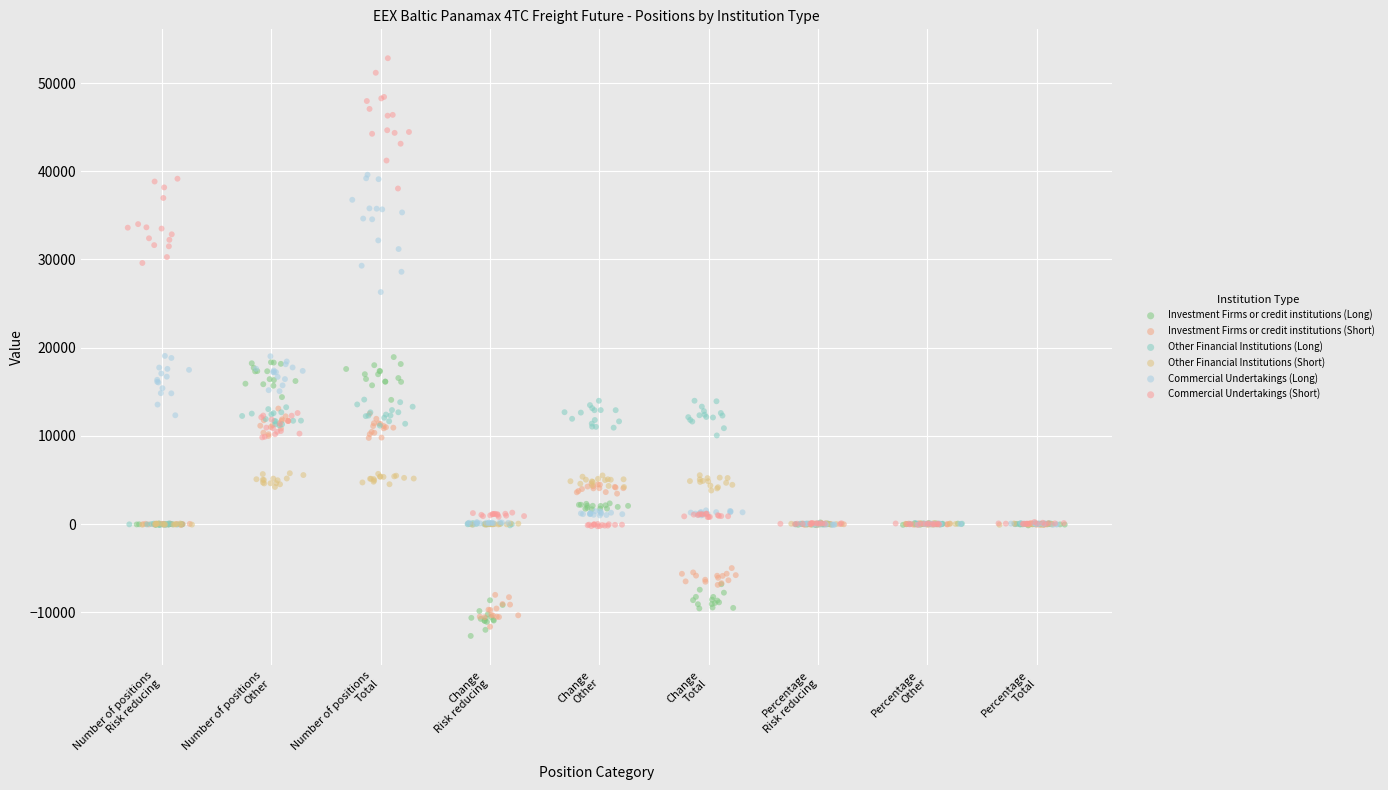

Which series contains the lowest Y value?

Investment Firms or credit institutions (Long)